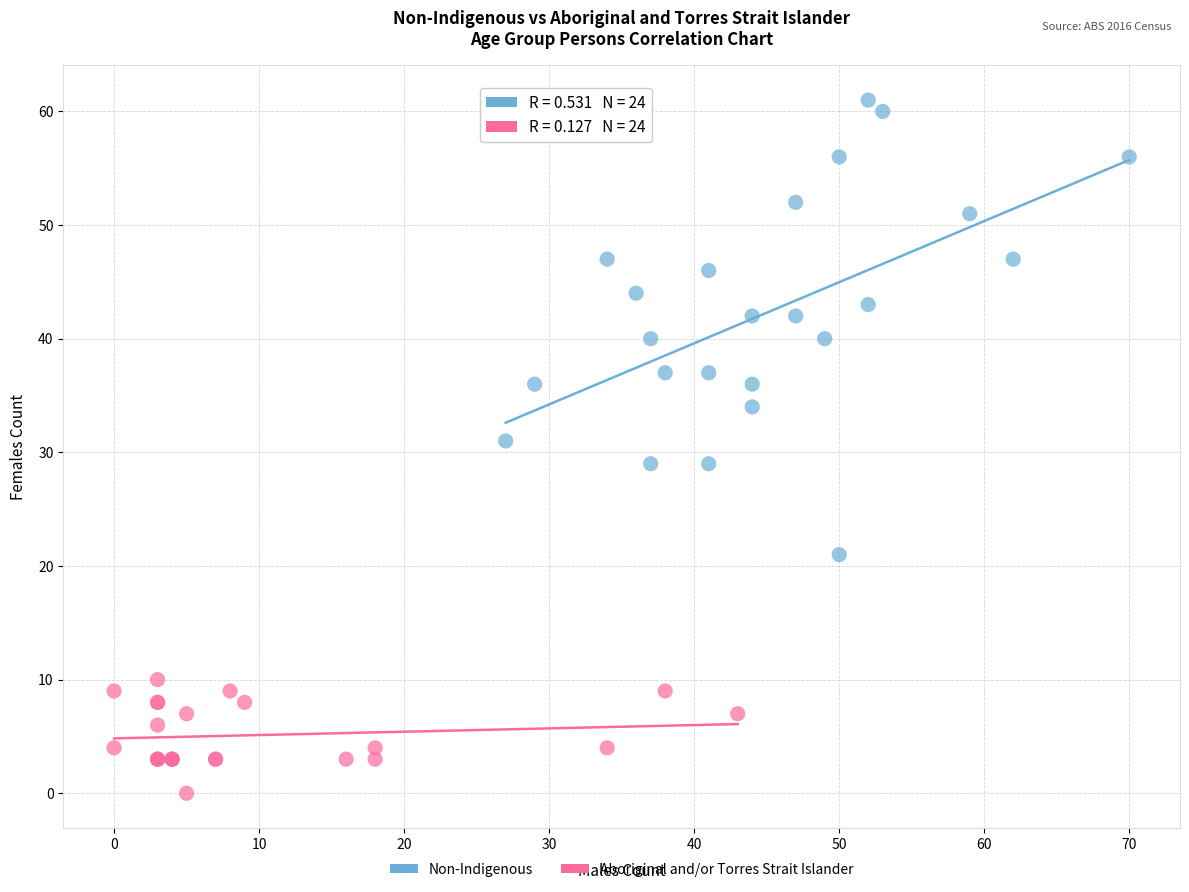

Which series contains the lowest Y value?

Aboriginal and/or Torres Strait Islander